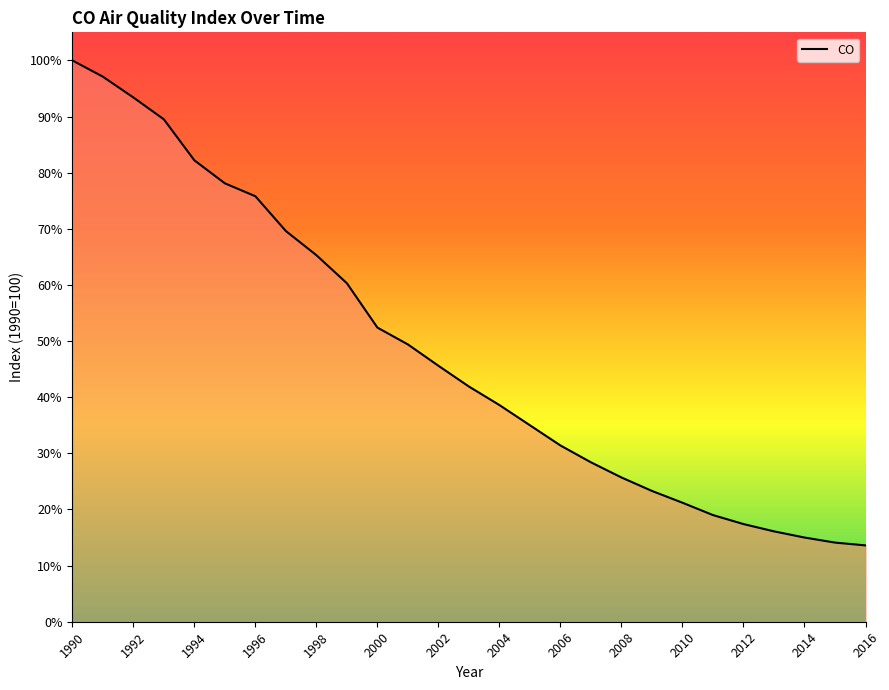

What is the minimum value shown in the chart?

13.6